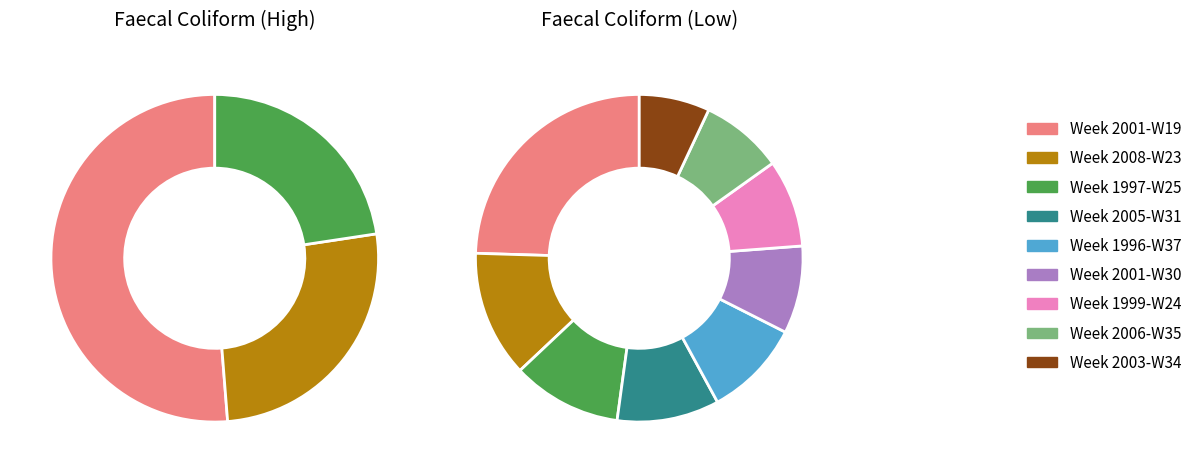

To the nearest percent, what portion does 1997-W25 represent?

11%